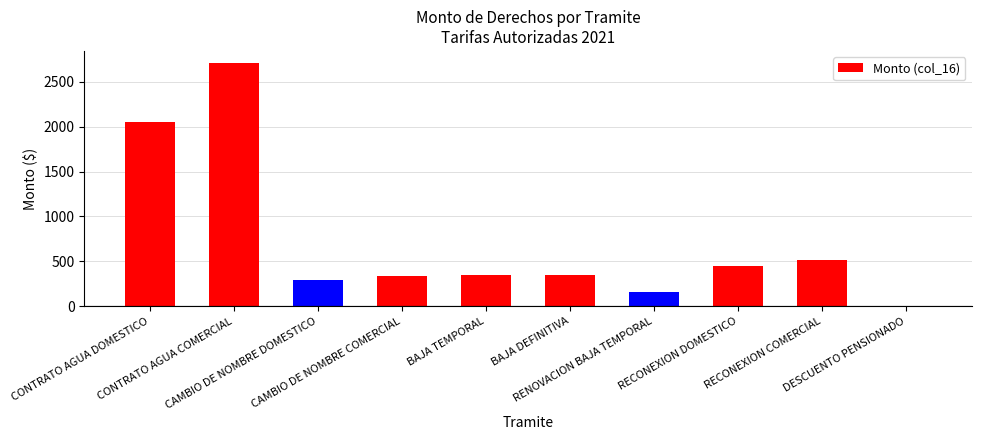

Which has a higher value, RECONEXION DOMESTICO or BAJA TEMPORAL?

RECONEXION DOMESTICO